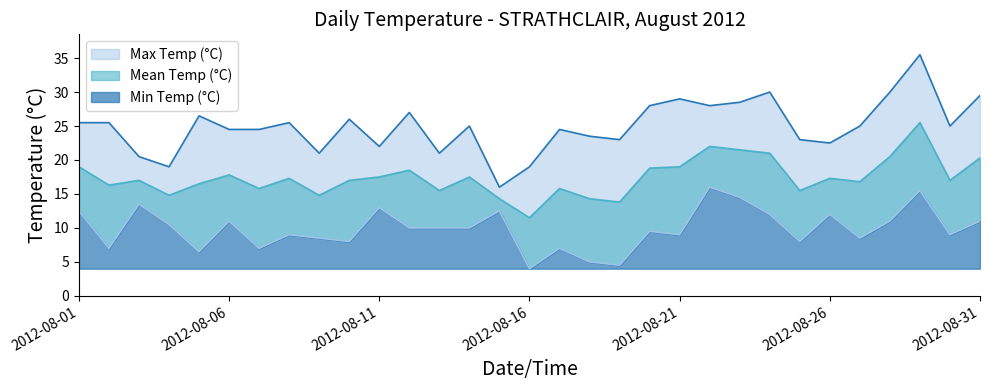

At how many categories does at least one series exceed 22?

24